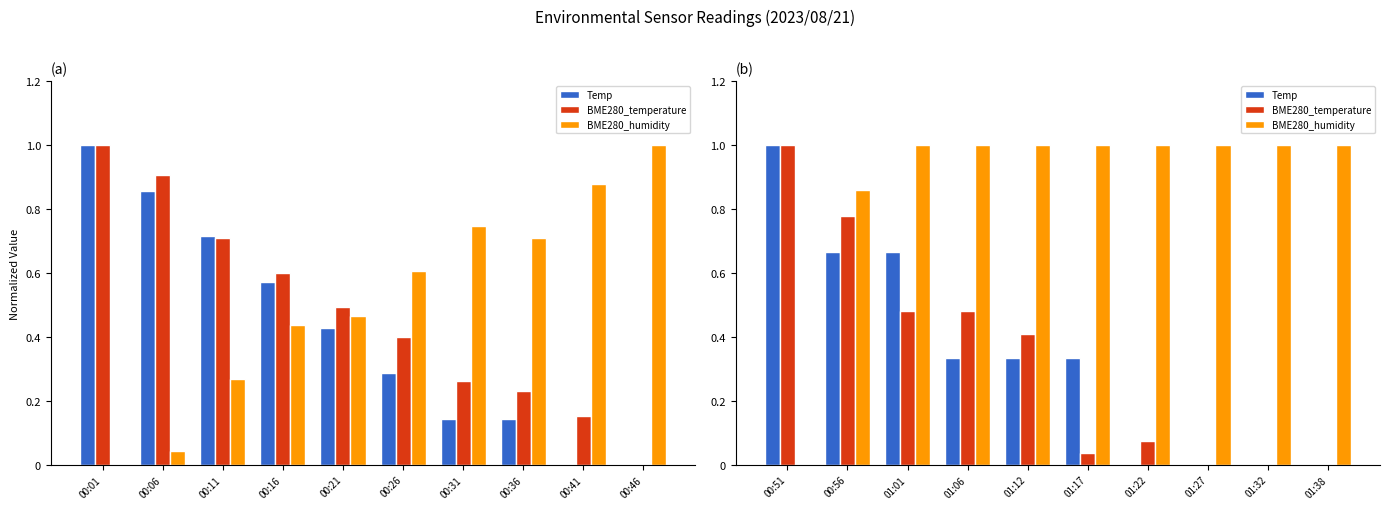

Which has a higher value, 01:17 or 00:56?

00:56